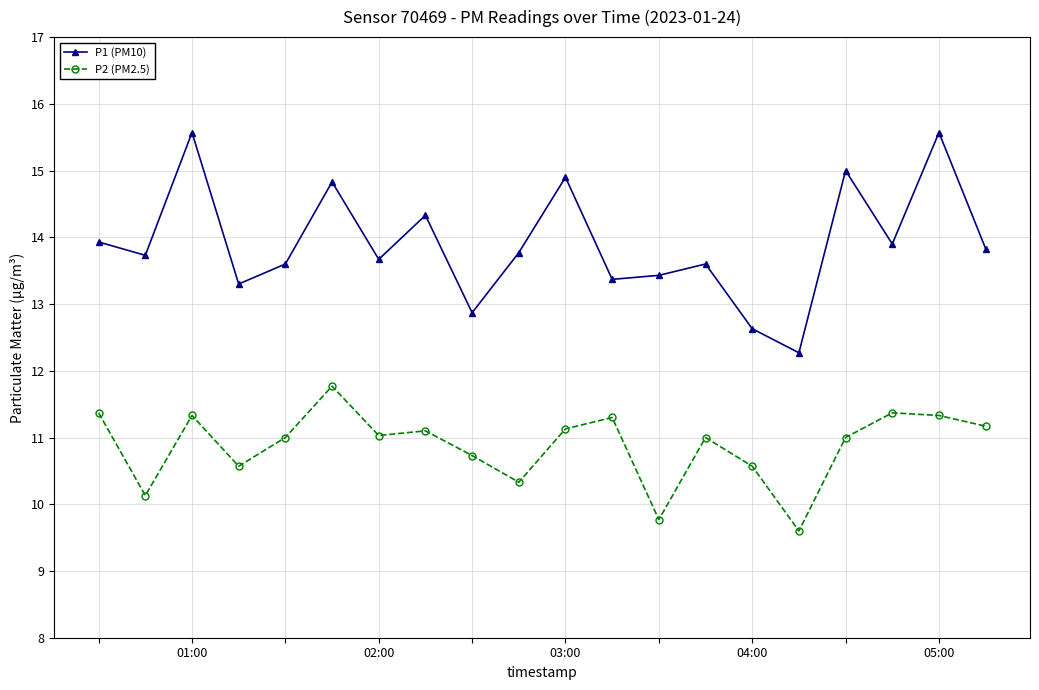

Reading right to left, transcribe all the data shown in this chart.

P1 (PM10): 13.8	15.6	13.9	15.0	12.3	12.6	13.6	13.4	13.4	14.9	13.8	12.9	14.3	13.7	14.8	13.6	13.3	15.6	13.7	13.9
P2 (PM2.5): 11.2	11.3	11.4	11.0	9.6	10.6	11.0	9.8	11.3	11.1	10.3	10.7	11.1	11.0	11.8	11.0	10.6	11.3	10.1	11.4